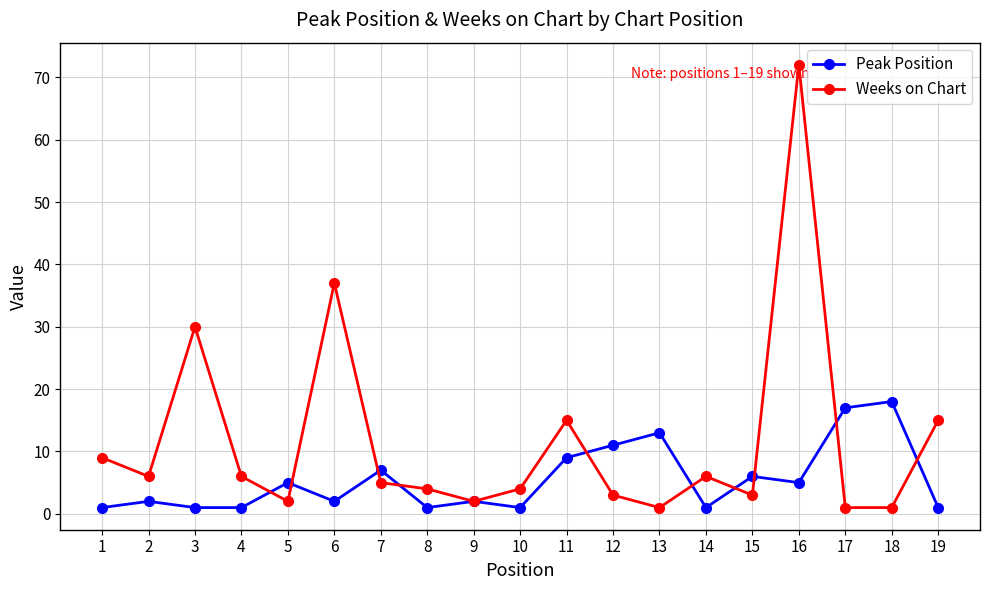

Between 4 and 12, which series saw the biggest shift?

Peak Position